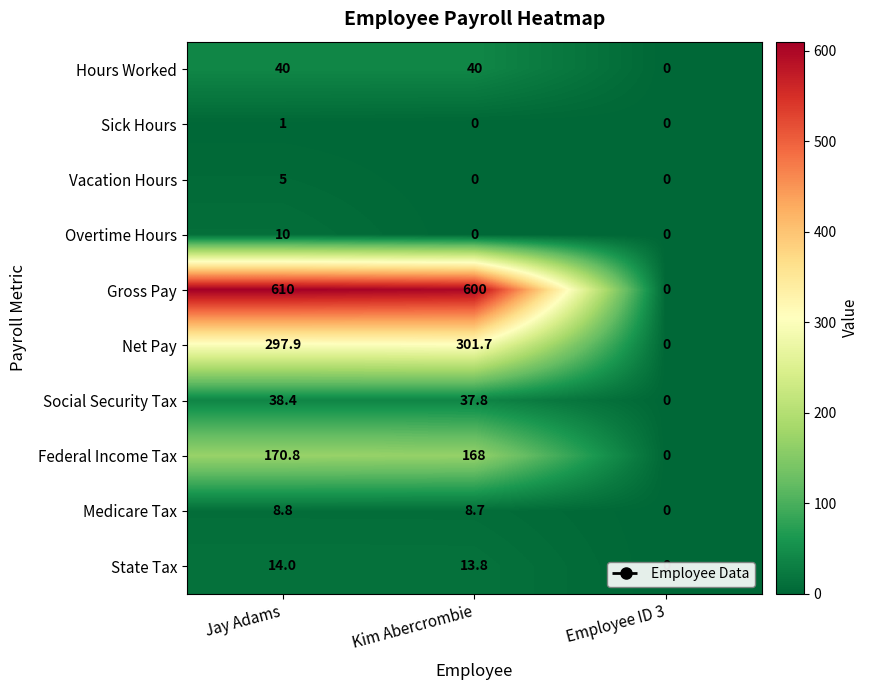

What is the difference between the Net Pay values at Kim Abercrombie and Jay Adams?

3.8